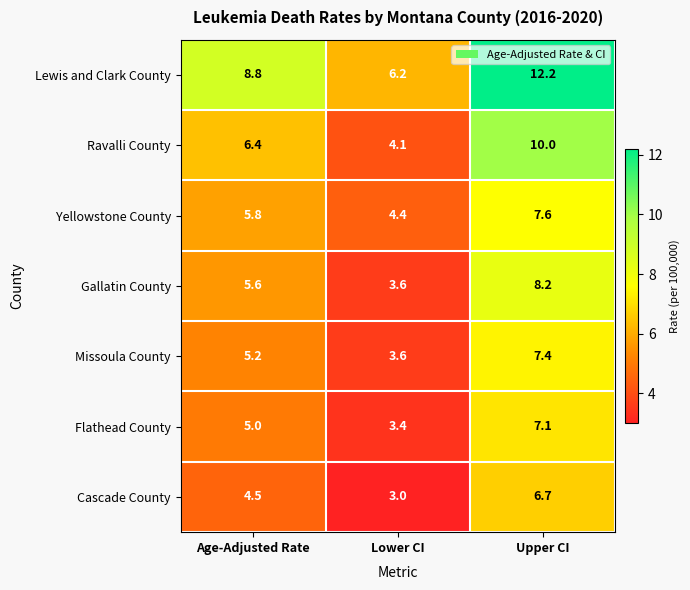

What is the sum of all Gallatin County values?

17.4